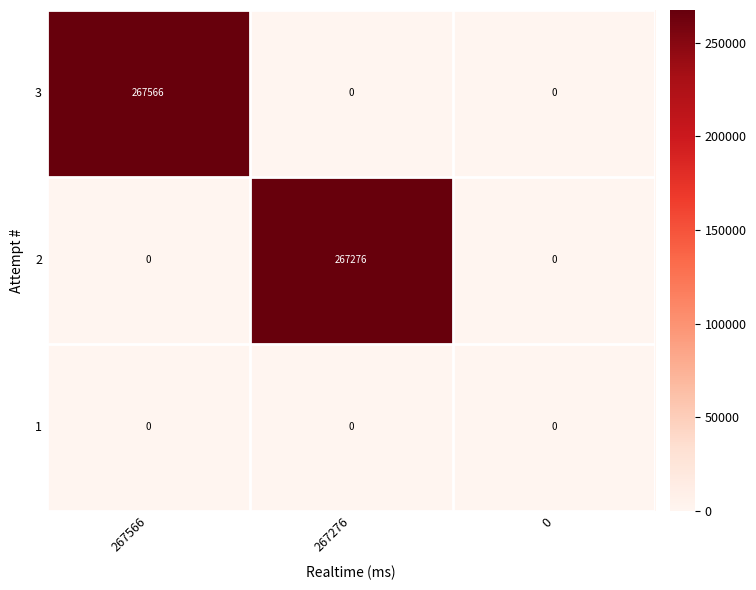

Reading left to right, list all the values displayed in this chart.

3: 267566=267566	267276=0	0=0
2: 267566=0	267276=267276	0=0
1: 267566=0	267276=0	0=0